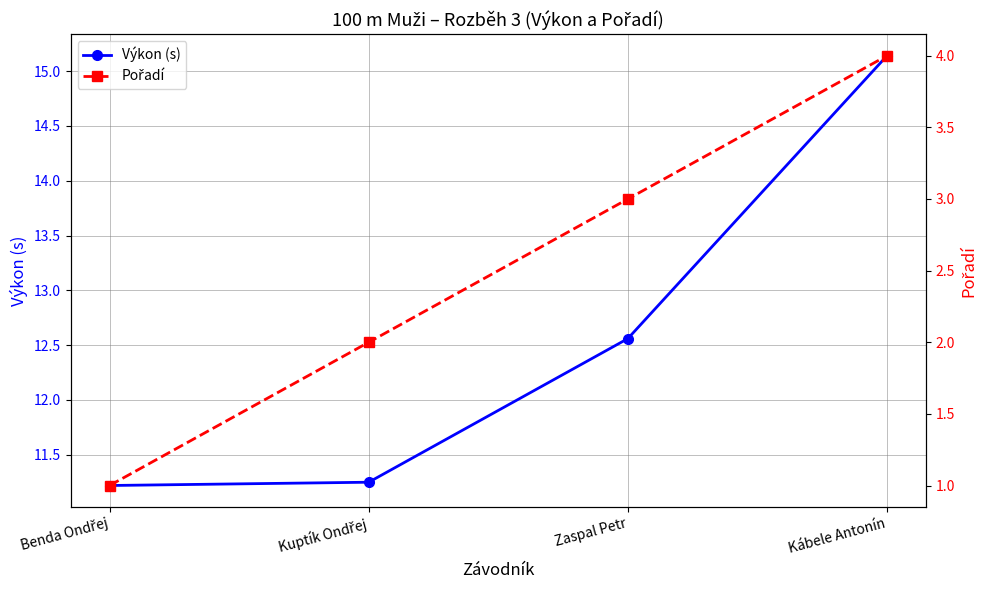

Which label corresponds to the smallest value in the chart?

Benda Ondřej